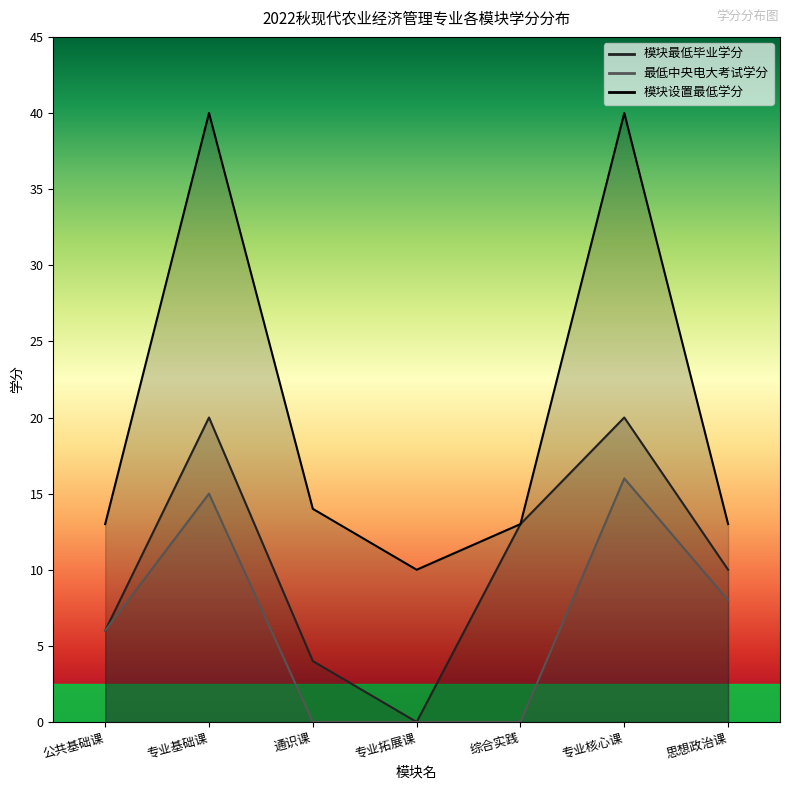

True or false: 模块最低毕业学分 and 最低中央电大考试学分 intersect in this chart.

False